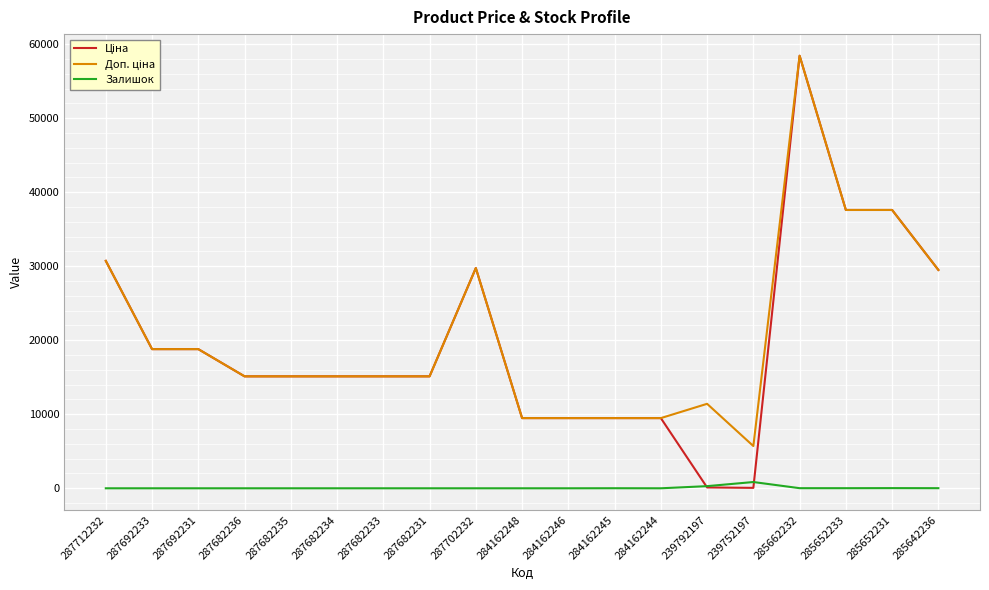

The Залишок series shows 0.0 at 287702232. True or false?

True